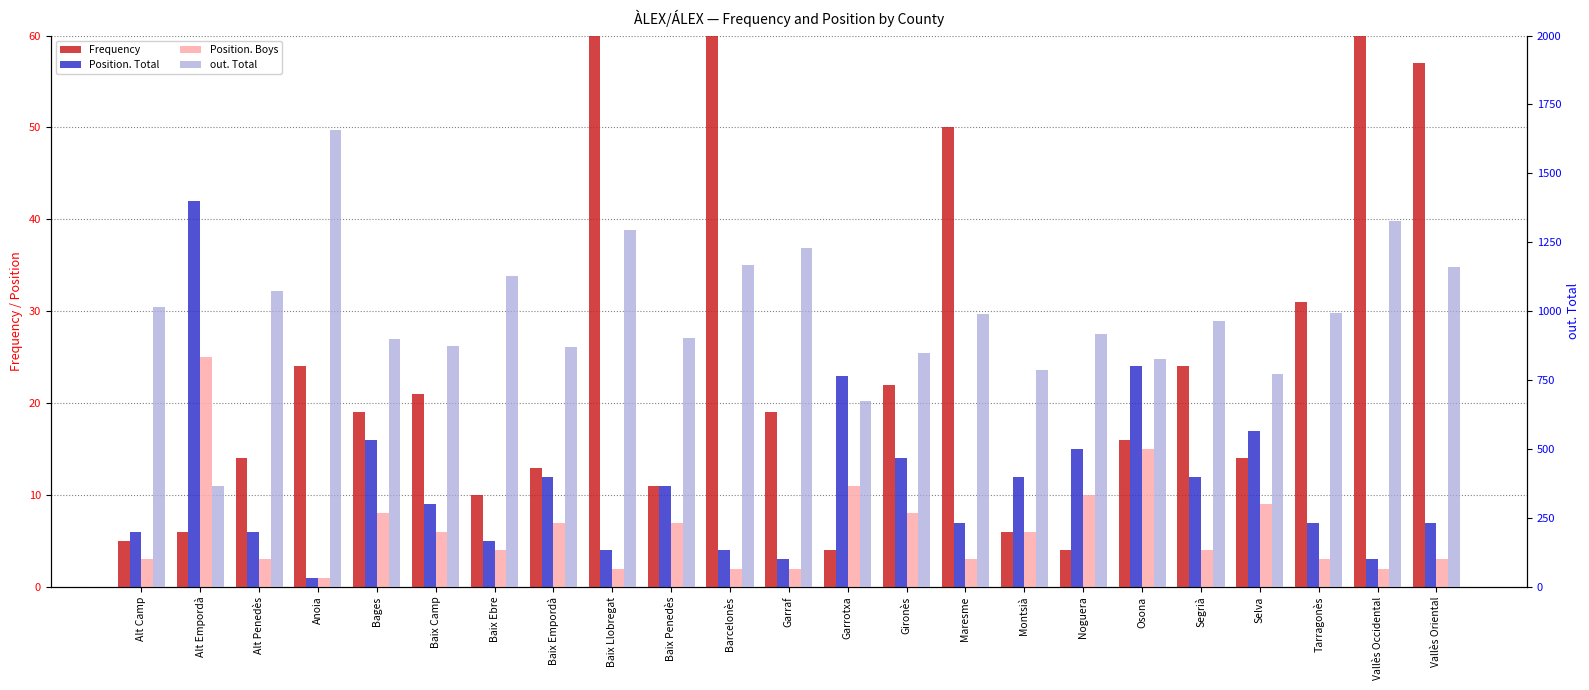

Which series has the largest range (max minus min)?

out. Total